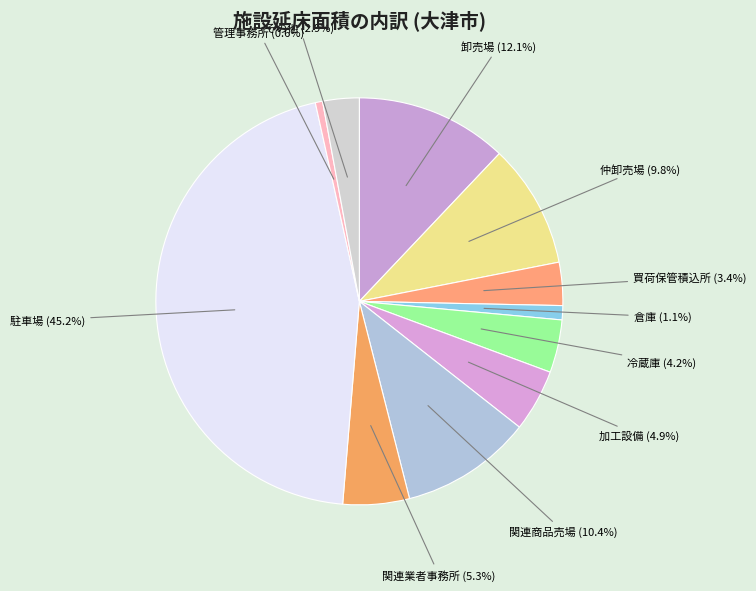

Which has a higher value, 倉庫 or 買荷保管積込所?

買荷保管積込所